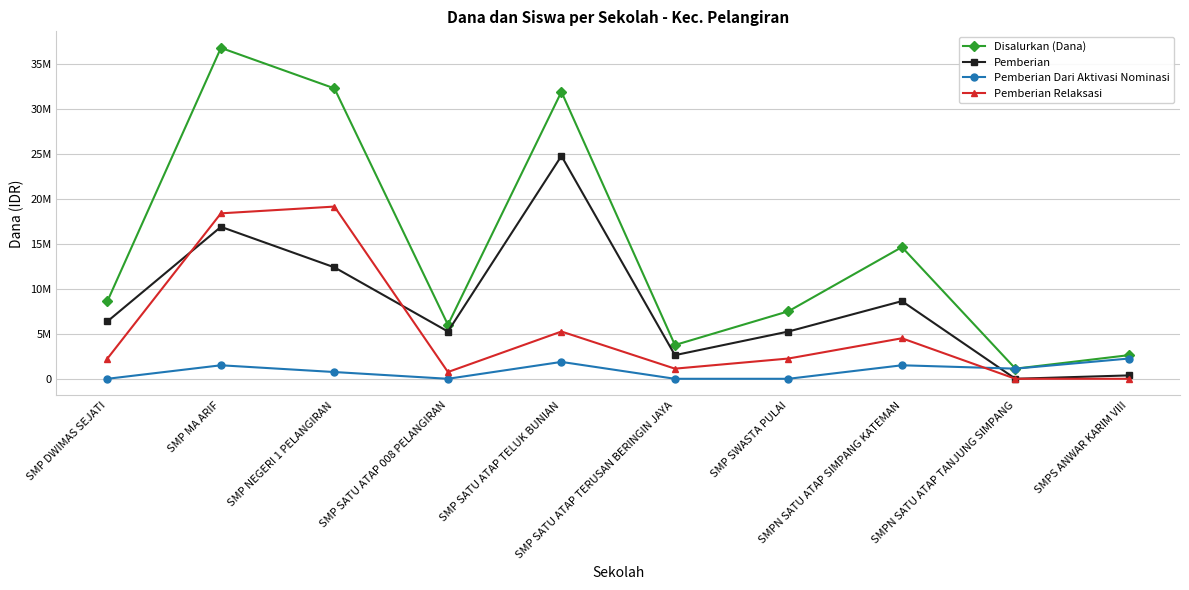

At how many categories does at least one series exceed 955707?

10